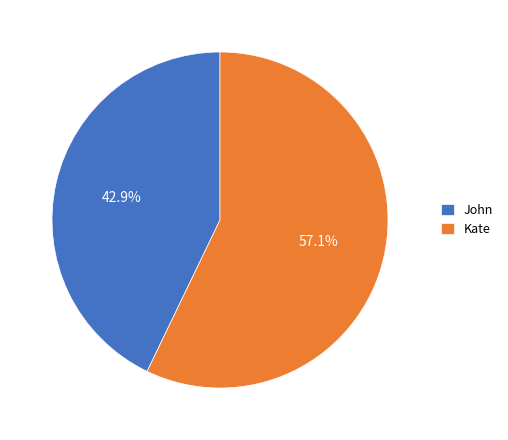

True or false: John accounts for 43% of the total.

True